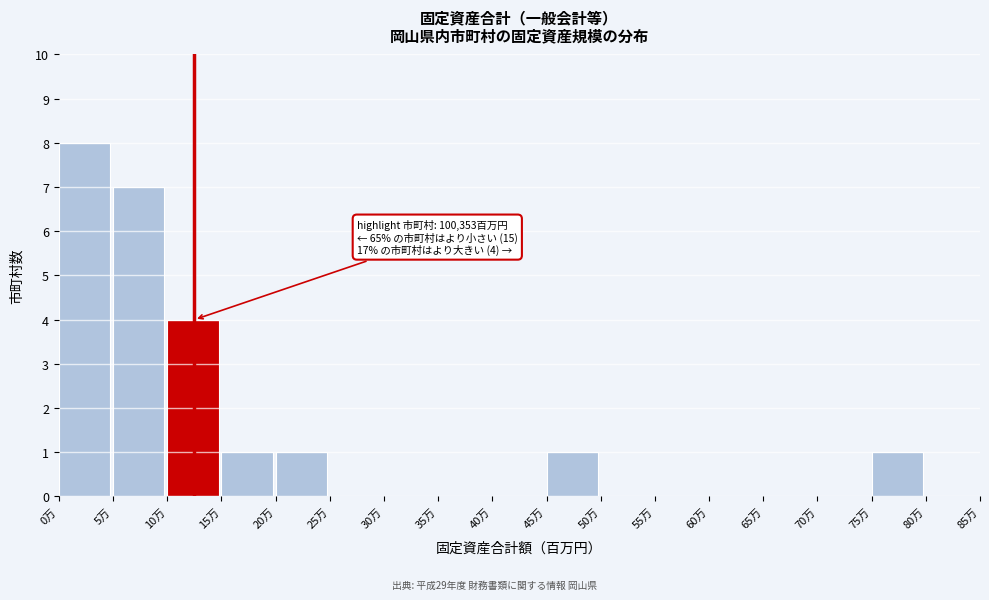

Reading left to right, what are all the values shown in this chart?

0万=8	5万=7	10万=4	15万=1	20万=1	25万=0	30万=0	35万=0	40万=0	45万=1	50万=0	55万=0	60万=0	65万=0	70万=0	75万=1	80万=0